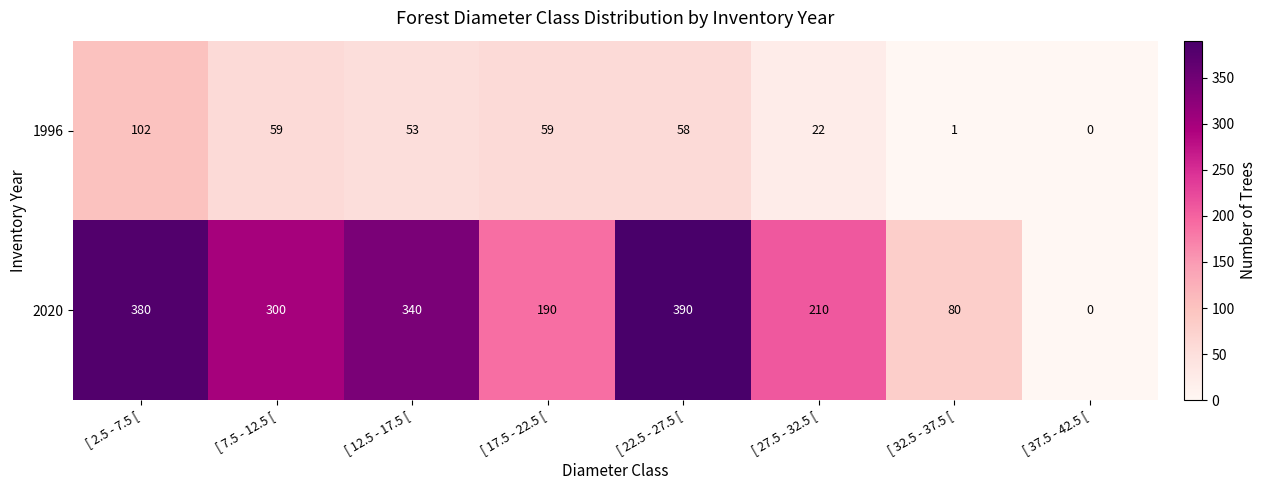

List the labels in order of 2020 value, largest first.

[ 22.5 - 27.5 [, [ 2.5 - 7.5 [, [ 12.5 - 17.5 [, [ 7.5 - 12.5 [, [ 27.5 - 32.5 [, [ 17.5 - 22.5 [, [ 32.5 - 37.5 [, [ 37.5 - 42.5 [